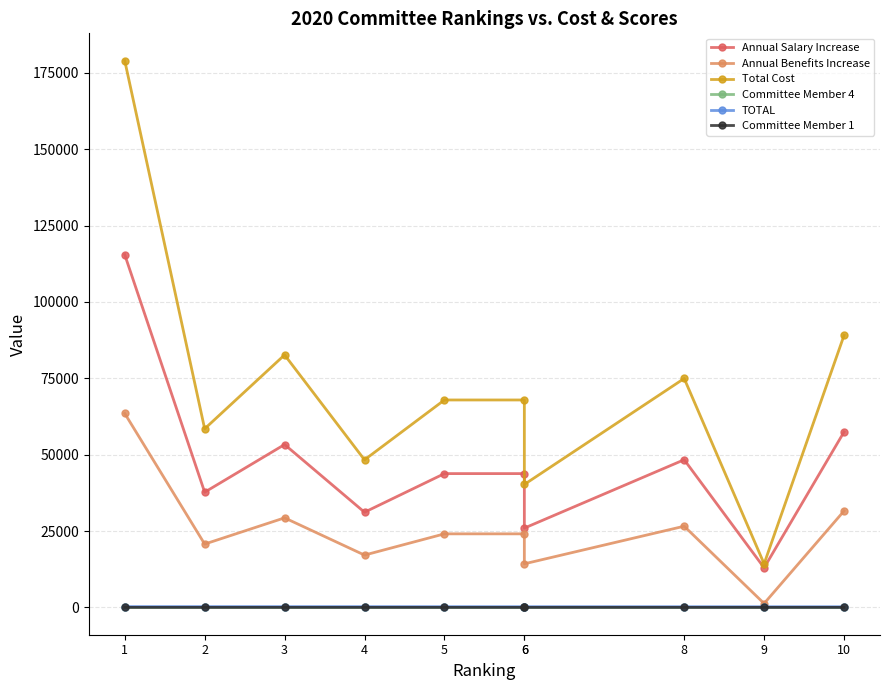

True or false: Annual Benefits Increase and TOTAL intersect in this chart.

False